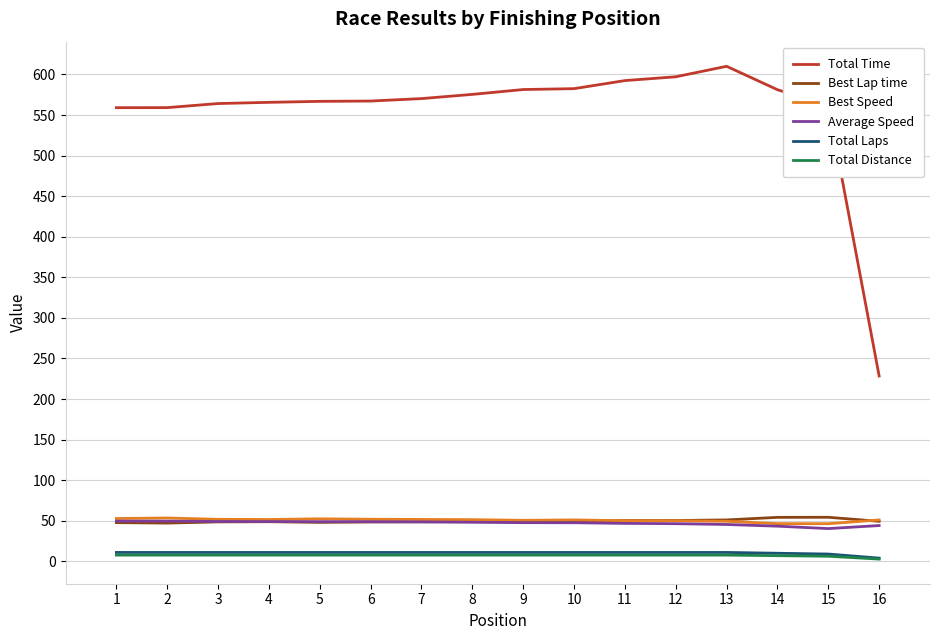

What is the sum of all Average Speed values?

753.6